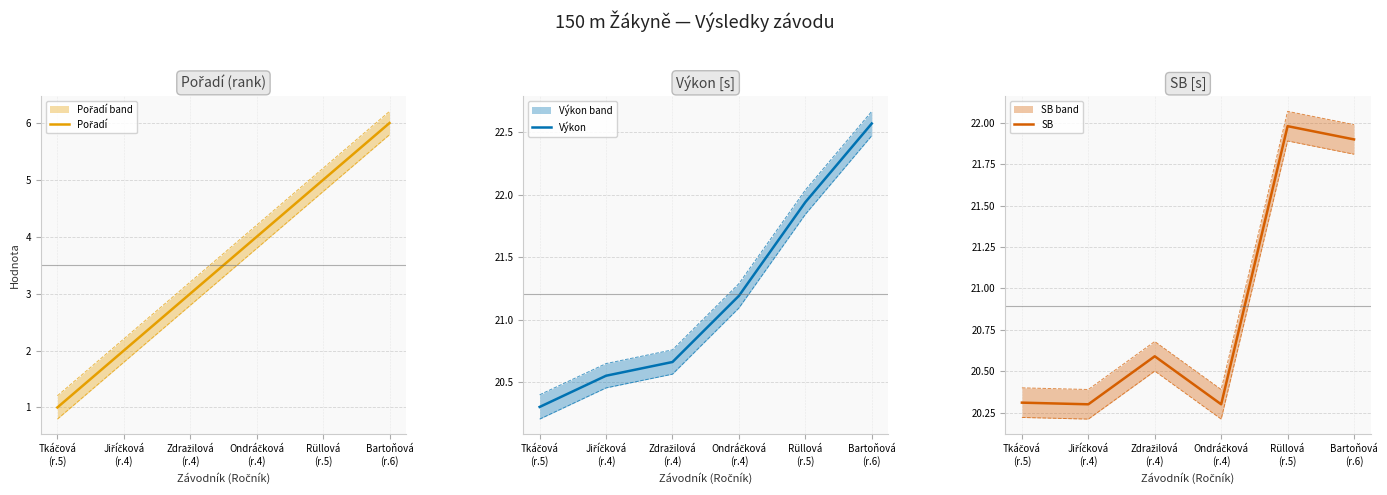

Between Ondráčková
(r.4) and Zdražilová
(r.4), which is larger?

Ondráčková
(r.4)